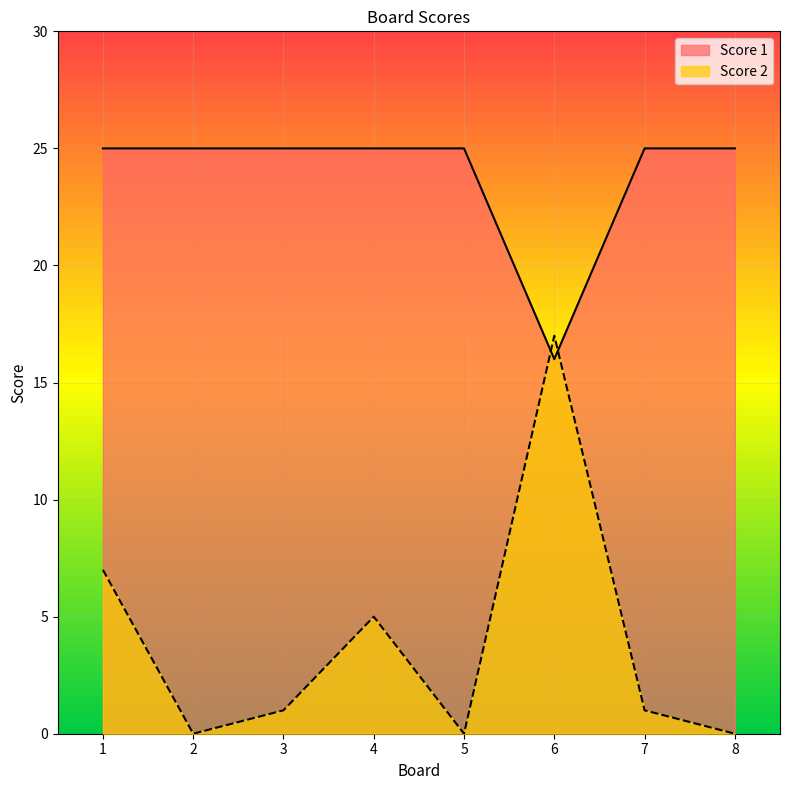

The value of Score 1 at 7 is 39. True or false?

False